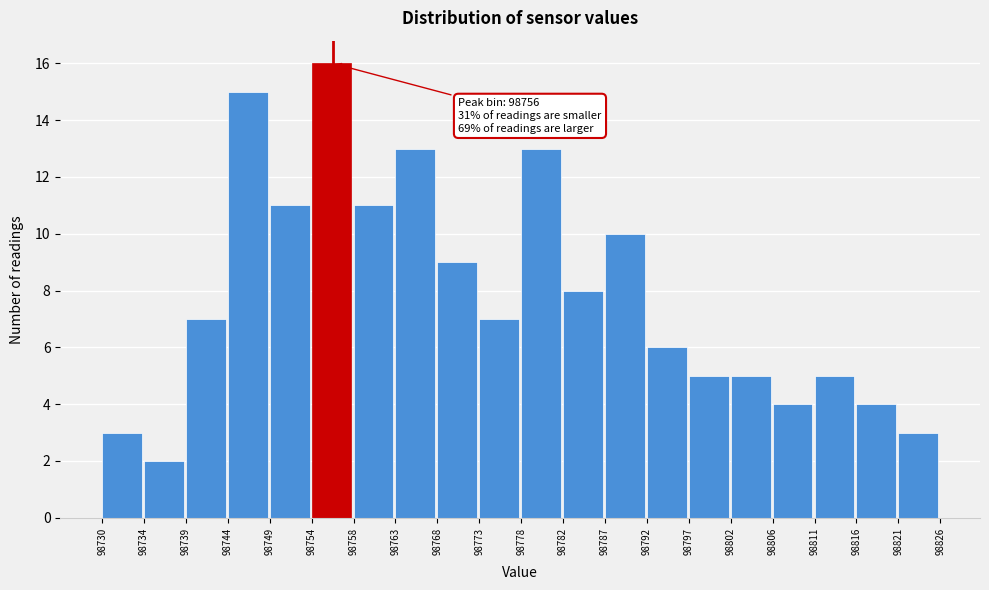

Over which range of the x-axis is the bar tallest?

98754 to 98758